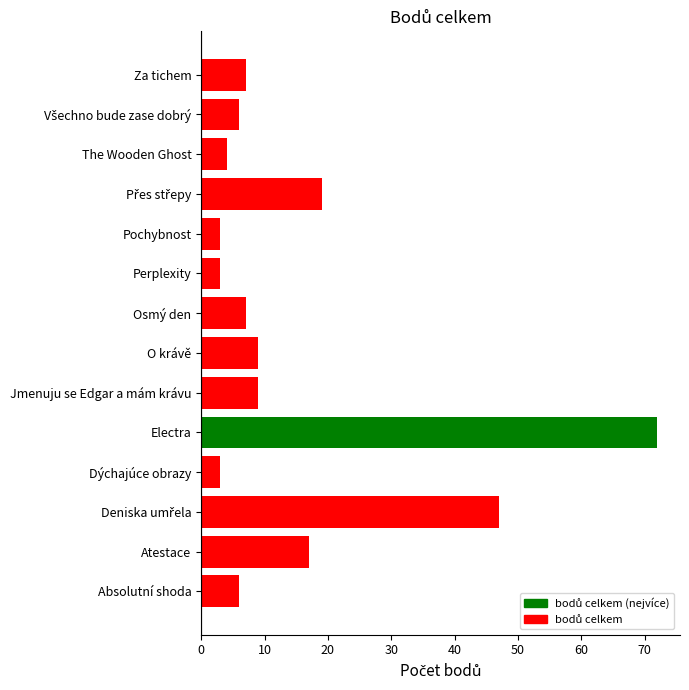

Which label corresponds to the largest value in the chart?

Electra